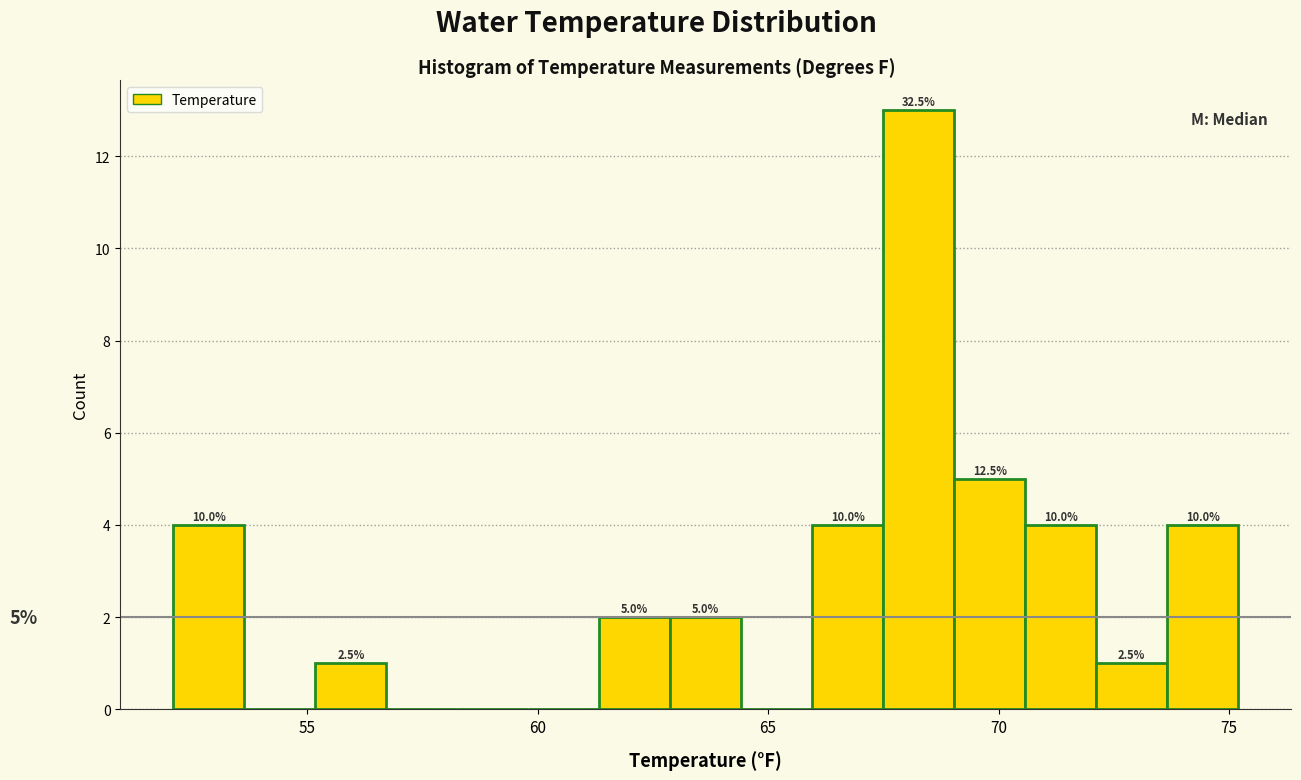

Around what value on the x-axis is the tallest bar? Give the approximate position of its centre, as read against the axis.

68.5